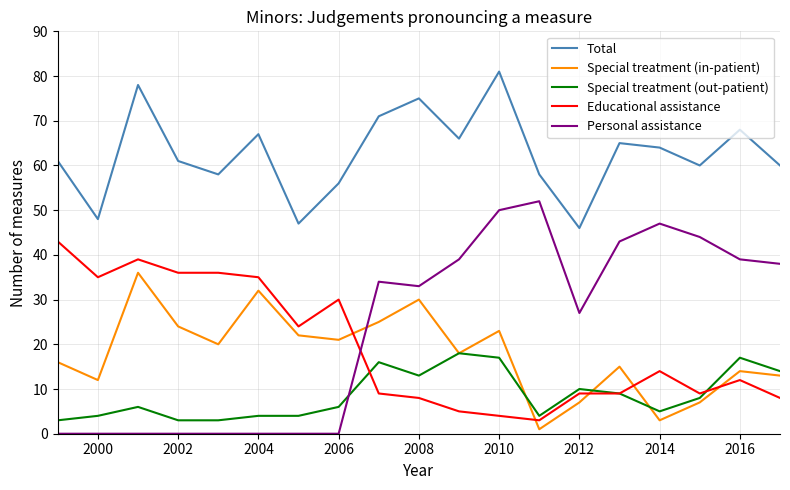

Which series has the largest range (max minus min)?

Personal assistance